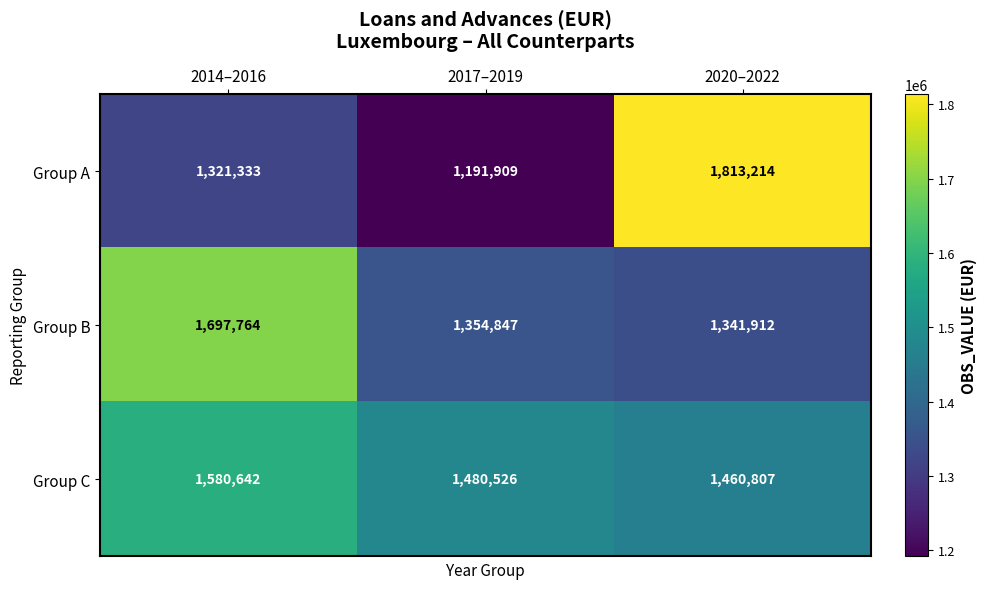

What is the total value across all series at 2020–2022?

4615933